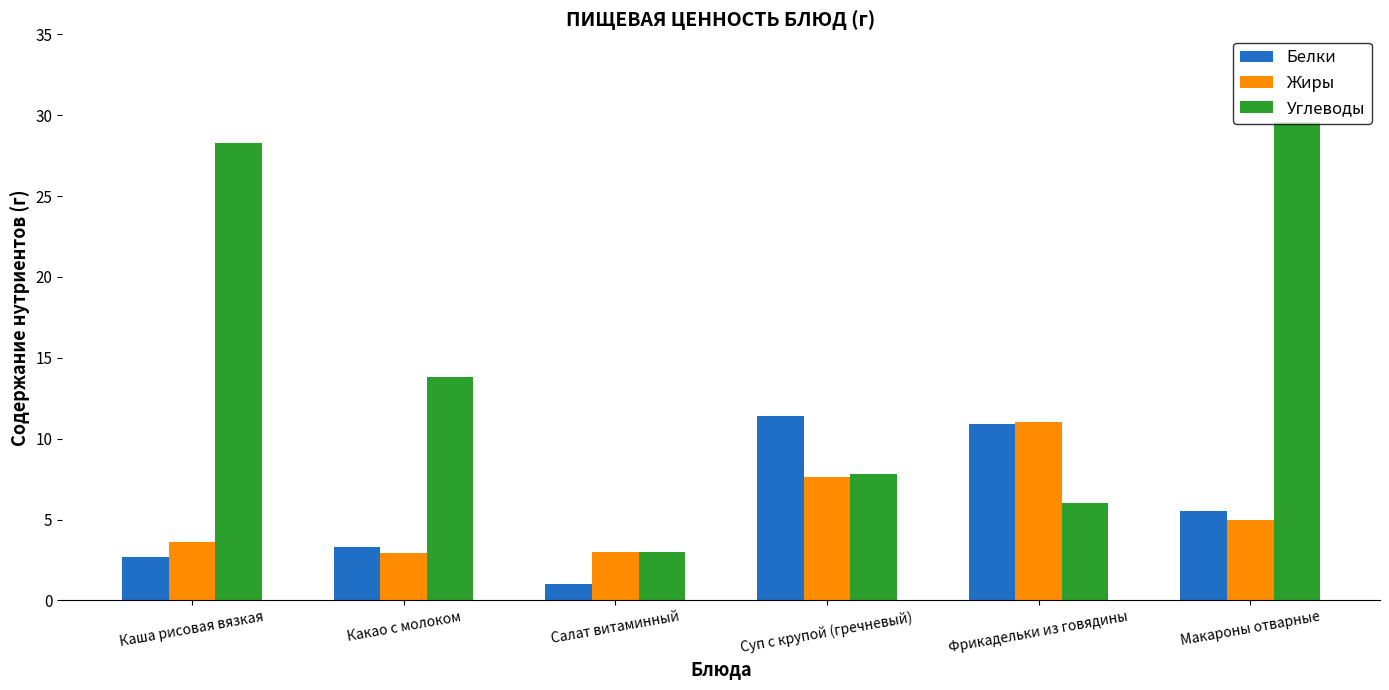

What is the label of the 6th bar from the left?

Макароны отварные